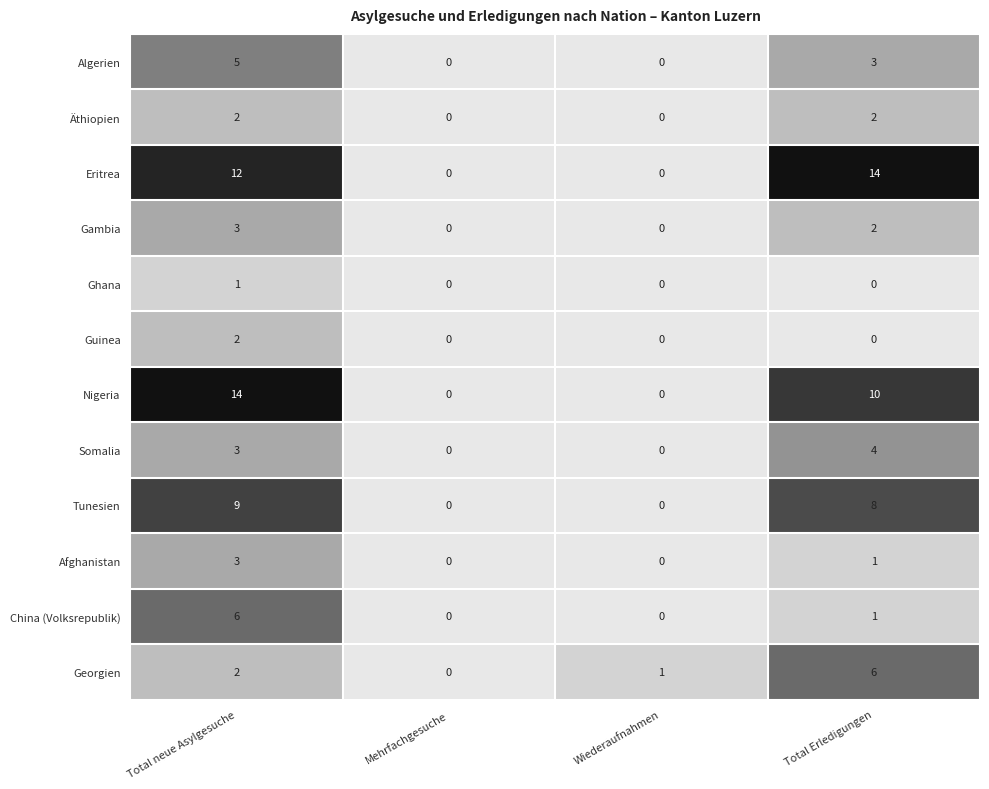

What is the difference between the Georgien values at Total neue Asylgesuche and Total Erledigungen?

4